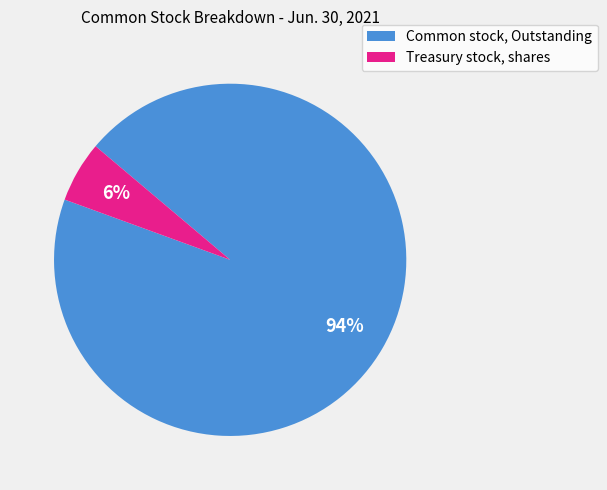

How many slices are in this pie chart?

2